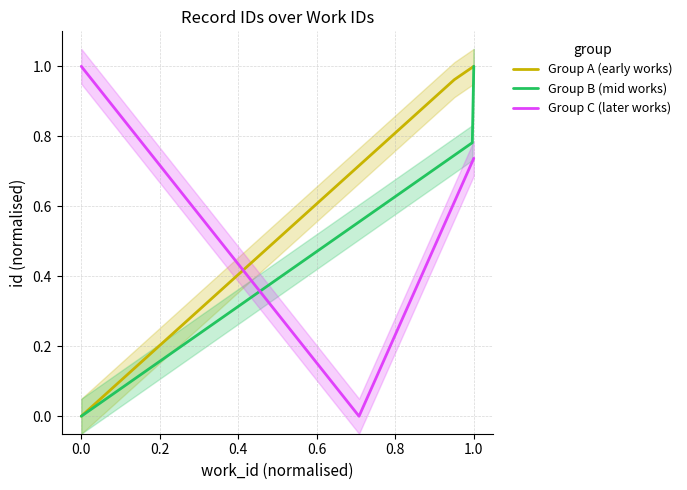

The Group A (early works) series shows -0.3 at 0.0. True or false?

False